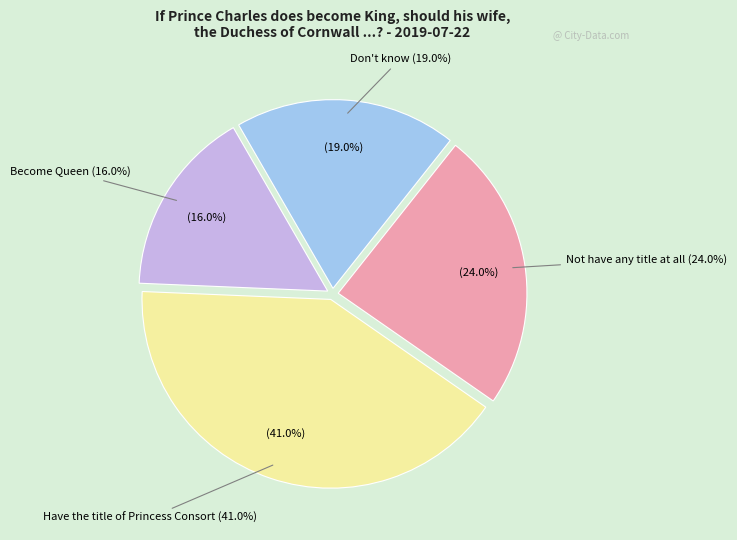

Which category has the biggest portion of the pie?

Have the title of Princess Consort